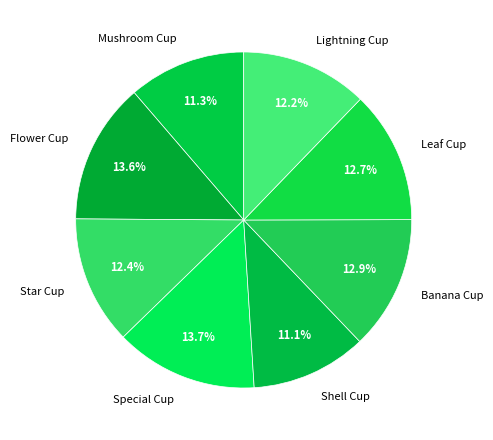

The Lightning Cup slice represents 12% of the pie. True or false?

True